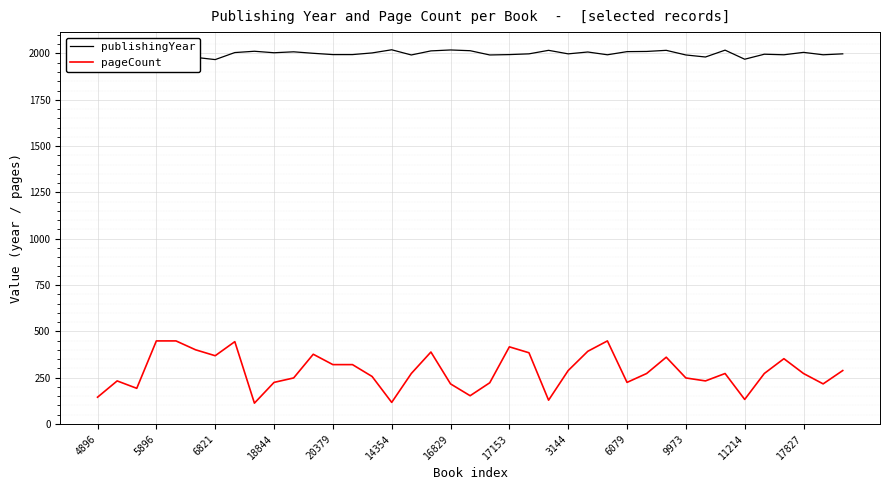

Which series has the largest total across all categories?

publishingYear